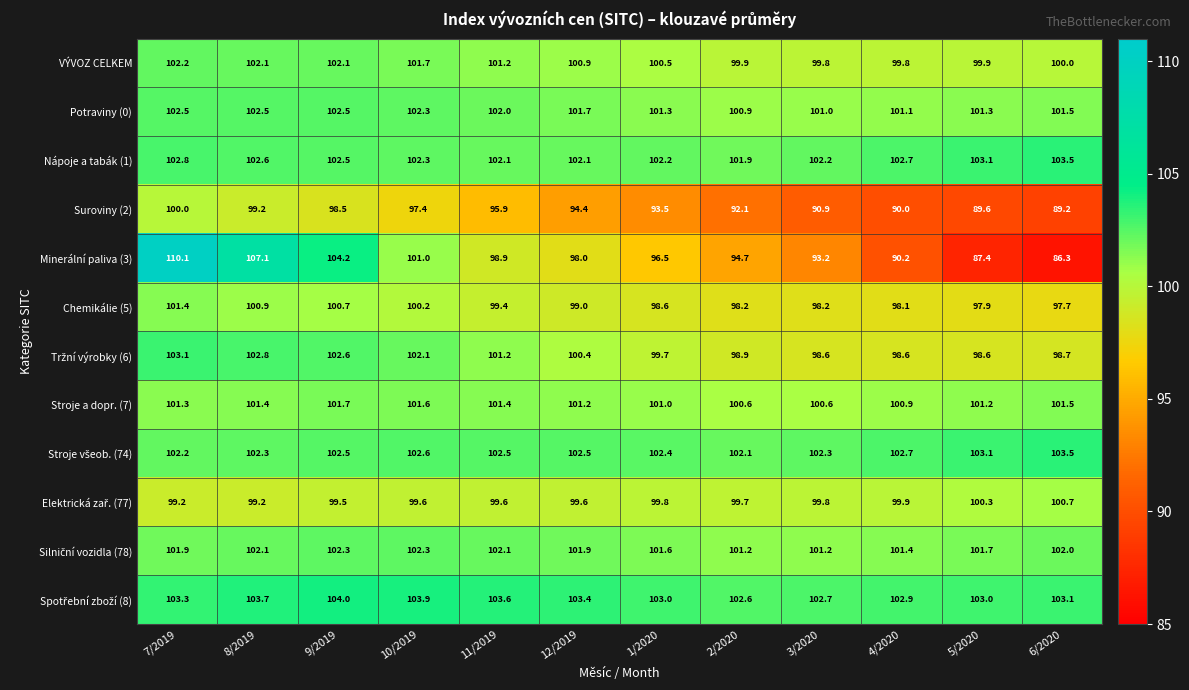

The value of Chemikálie (5) at 10/2019 is 31.6. True or false?

False